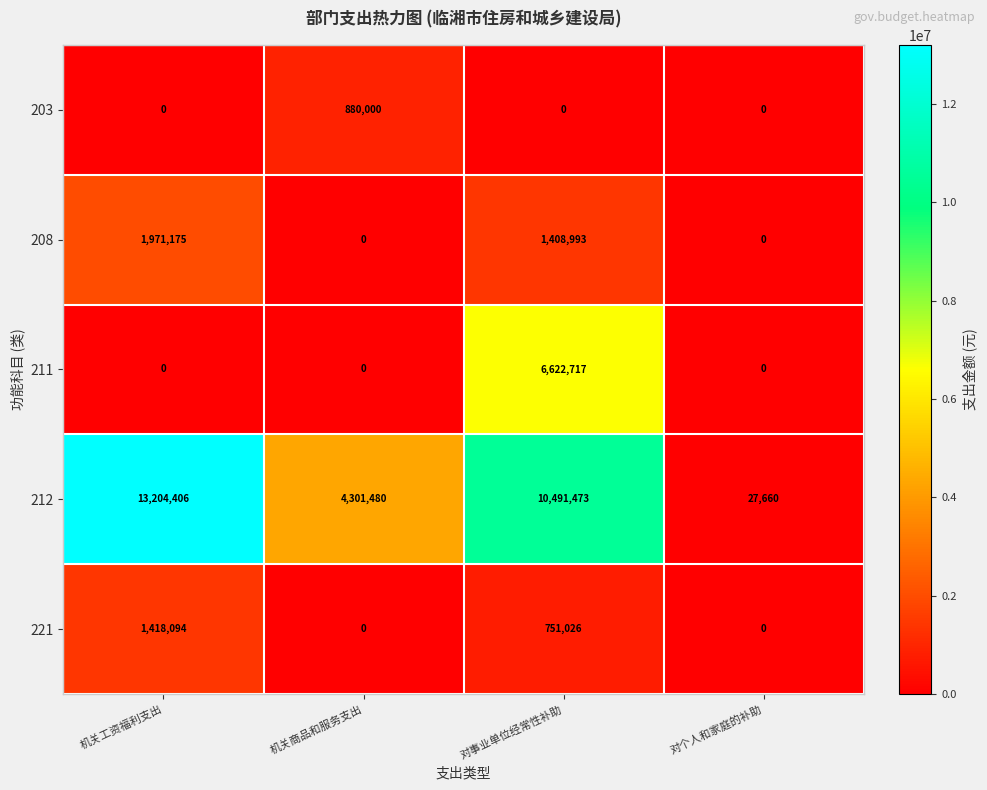

True or false: 221 has a value of 0 at 对个人和家庭的补助.

True